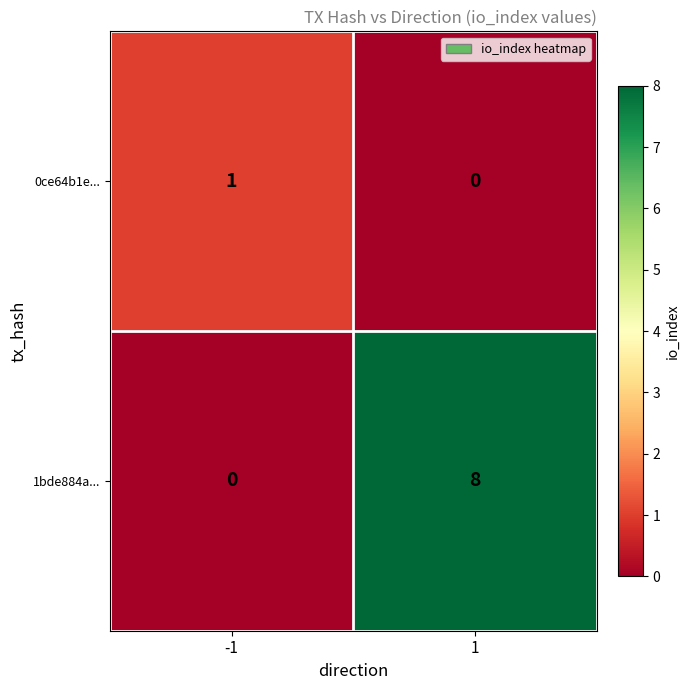

What is the approximate value of 1bde884a... at 1?

8